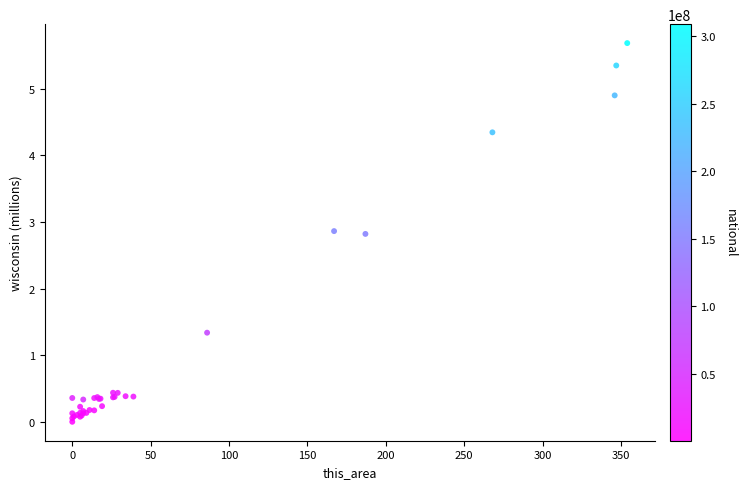

What Y value in the scatter plot is closest to 2?

1.3